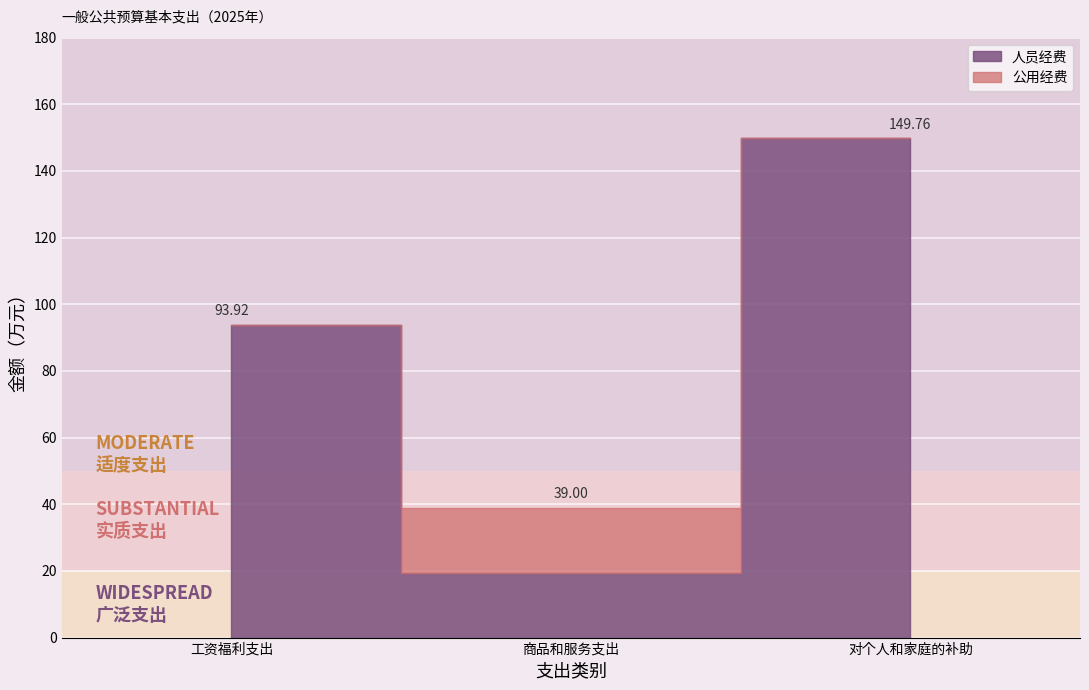

What is the greatest value displayed?

149.8